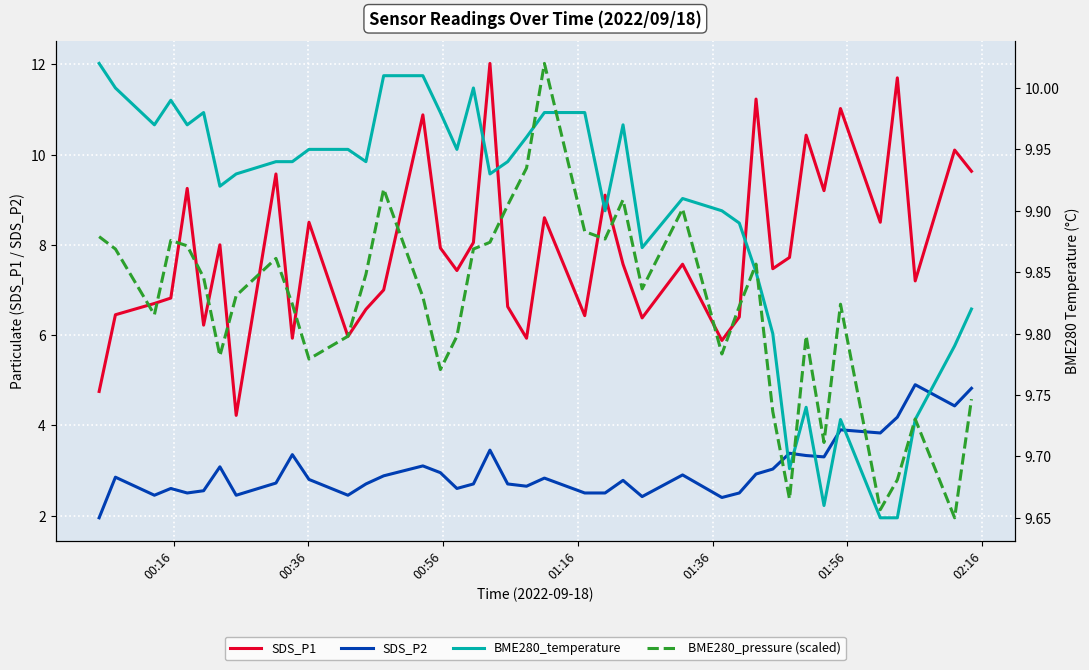

What are all the series names shown in the legend?

SDS_P1, SDS_P2, BME280_temperature, BME280_pressure (scaled)